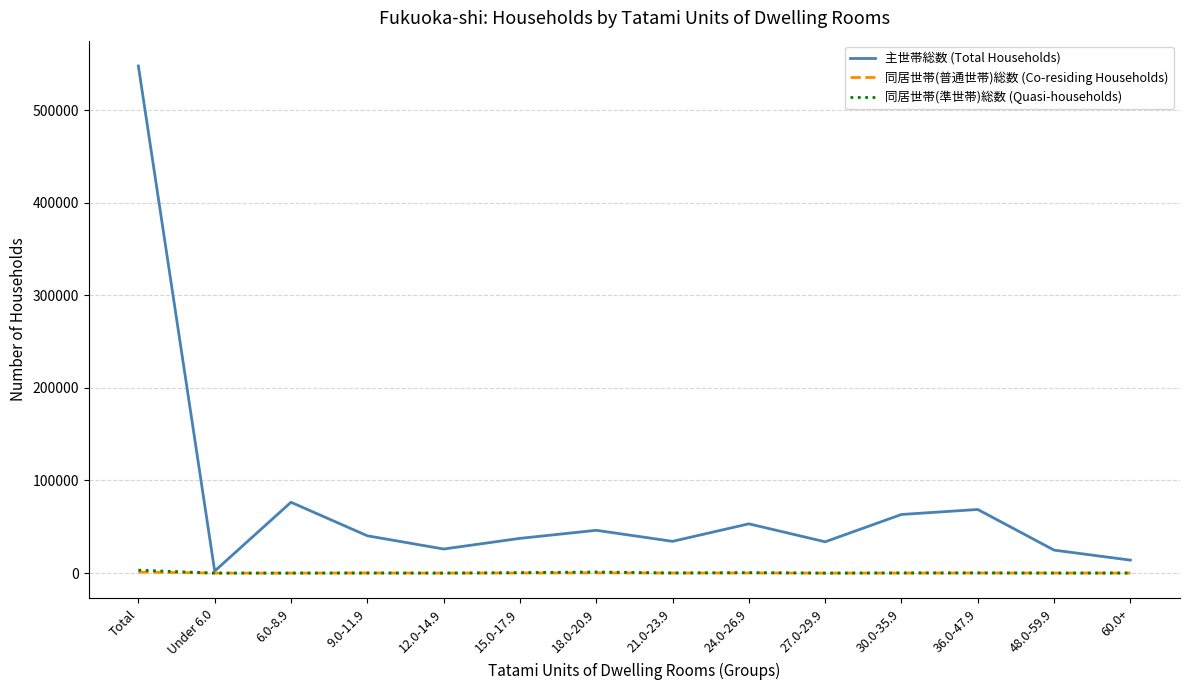

Which series has the widest spread of values?

主世帯総数 (Total Households)